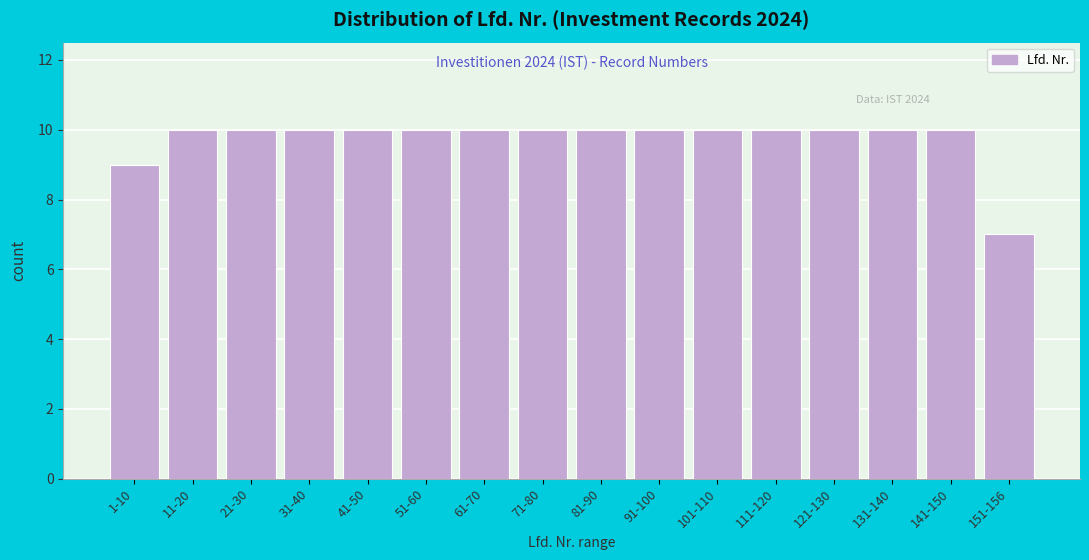

Reading left to right, list all the values displayed in this chart.

9	10	10	10	10	10	10	10	10	10	10	10	10	10	10	7